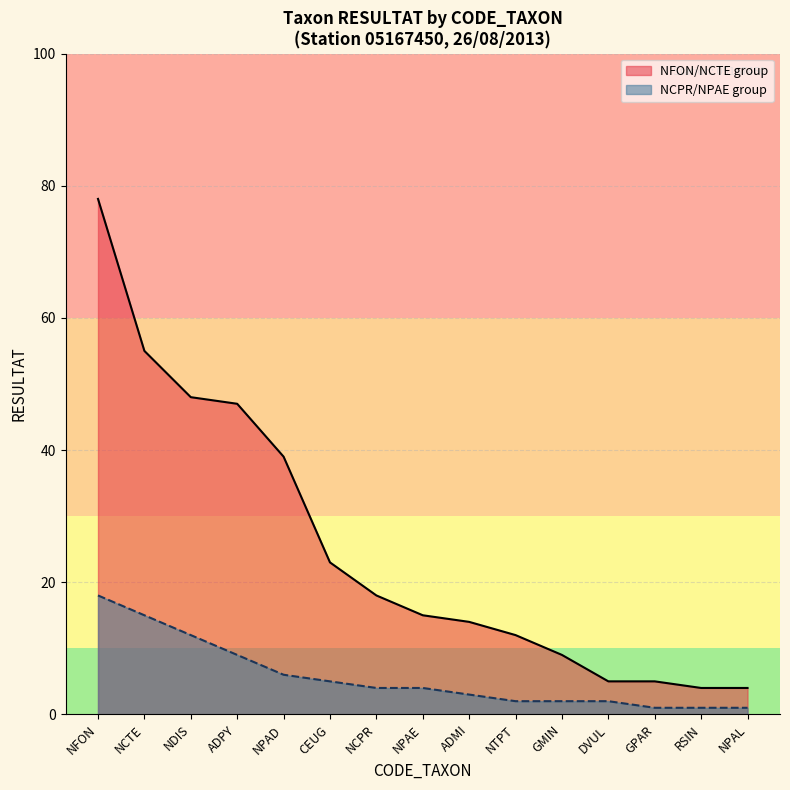

What is the highest value of the NCPR_group series?

18